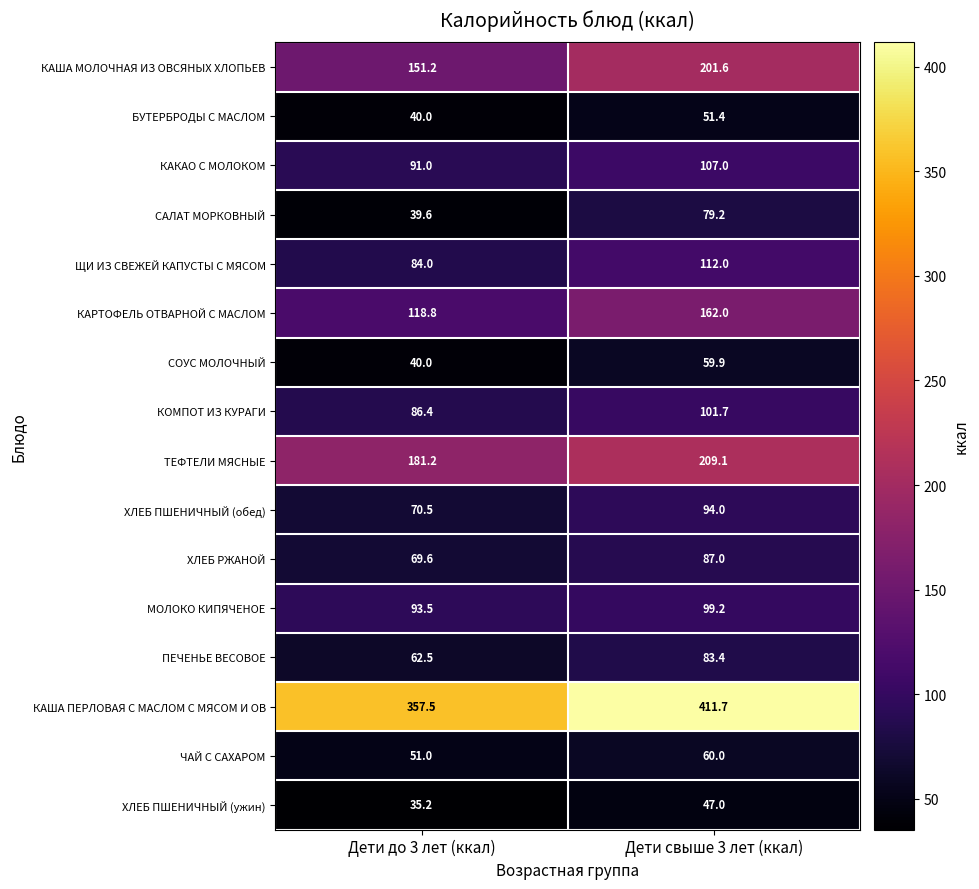

What is the difference between the maximum and minimum values in the ХЛЕБ РЖАНОЙ series?

17.4